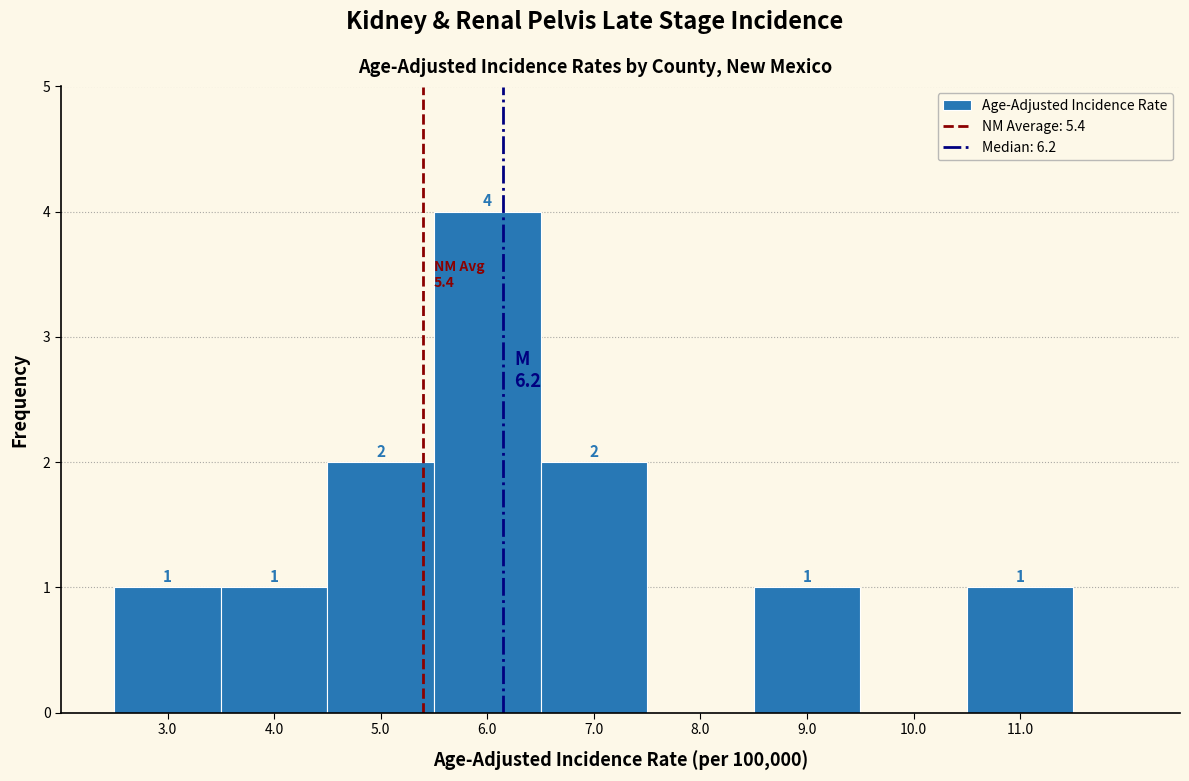

Over which range of the x-axis is the bar tallest?

5.5 to 6.5